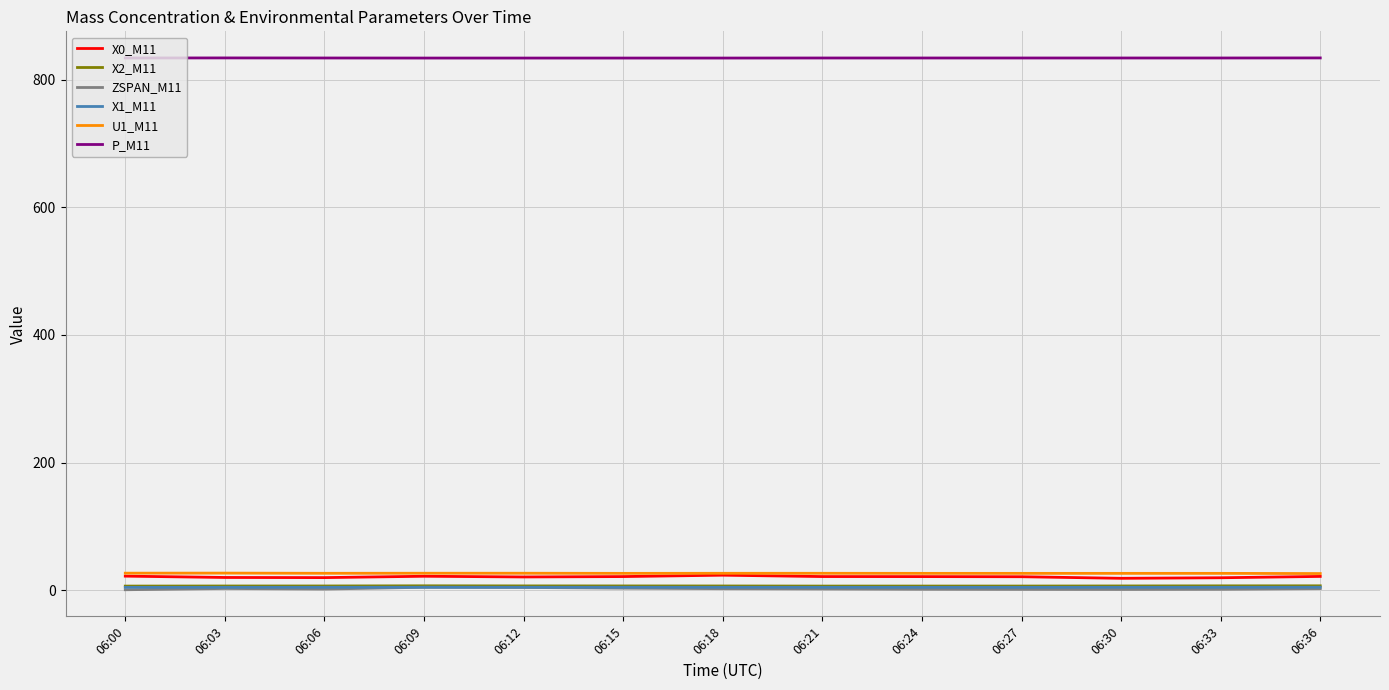

Does the chart display data point markers on the line(s)?

No